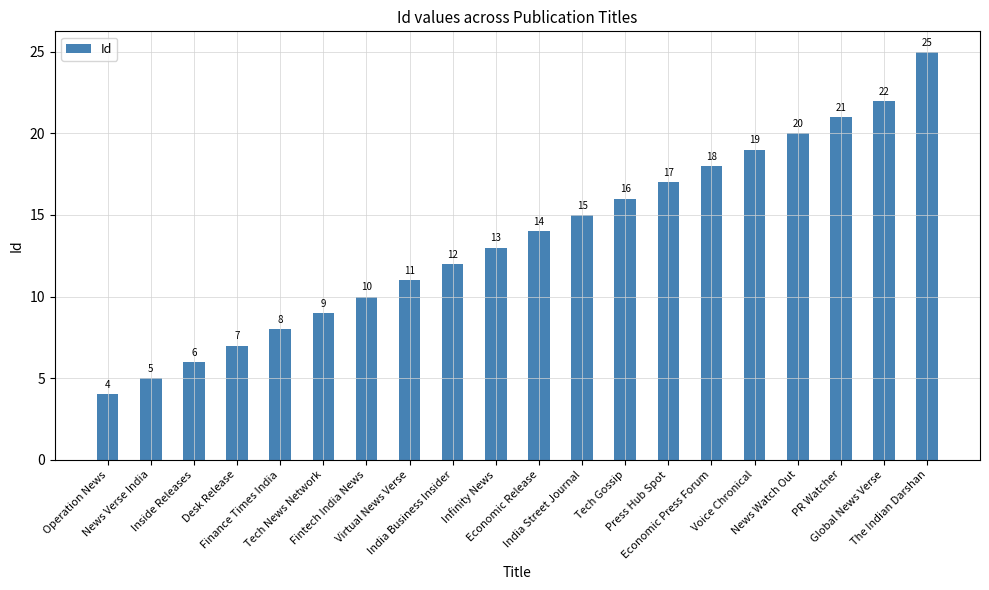

Reading left to right, extract all data points from this chart.

4	5	6	7	8	9	10	11	12	13	14	15	16	17	18	19	20	21	22	25